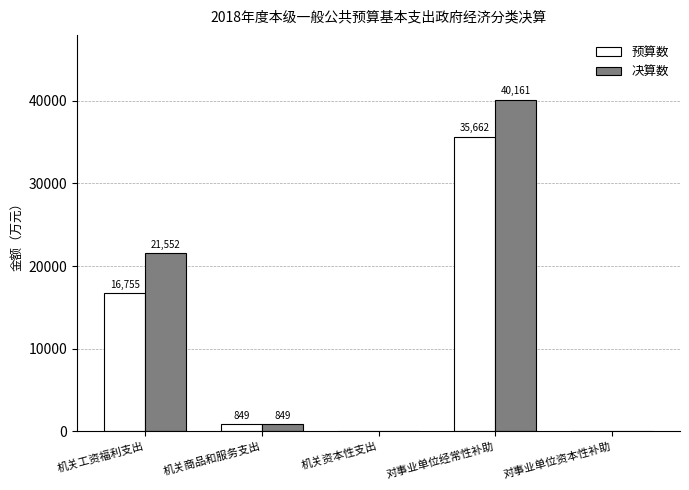

What is the sum of the 决算数 values at 对事业单位经常性补助 and 机关工资福利支出?

61713